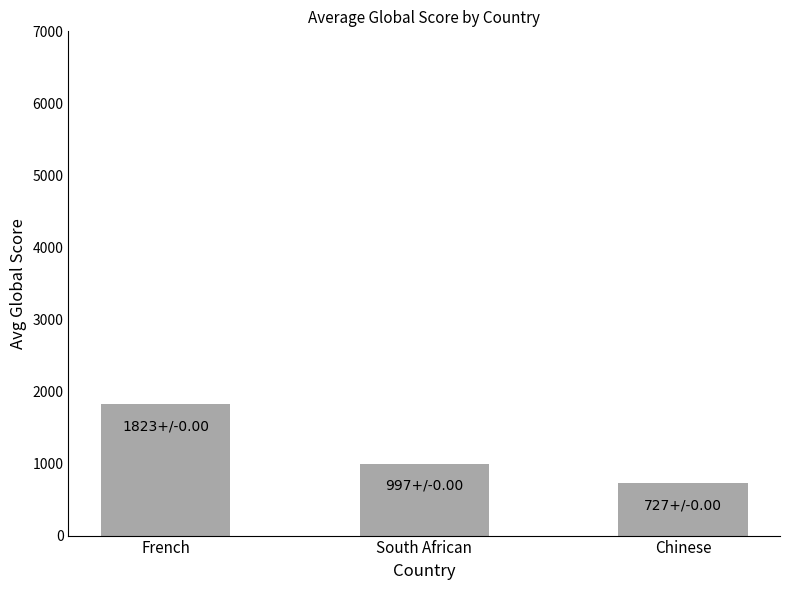

What is the value of the 2nd bar from the left?

997.3